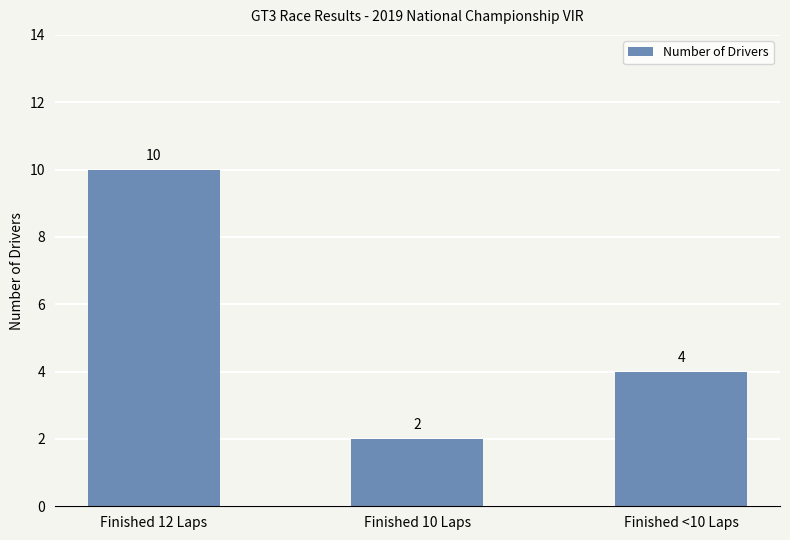

Reading left to right, extract all data points from this chart.

10	2	4